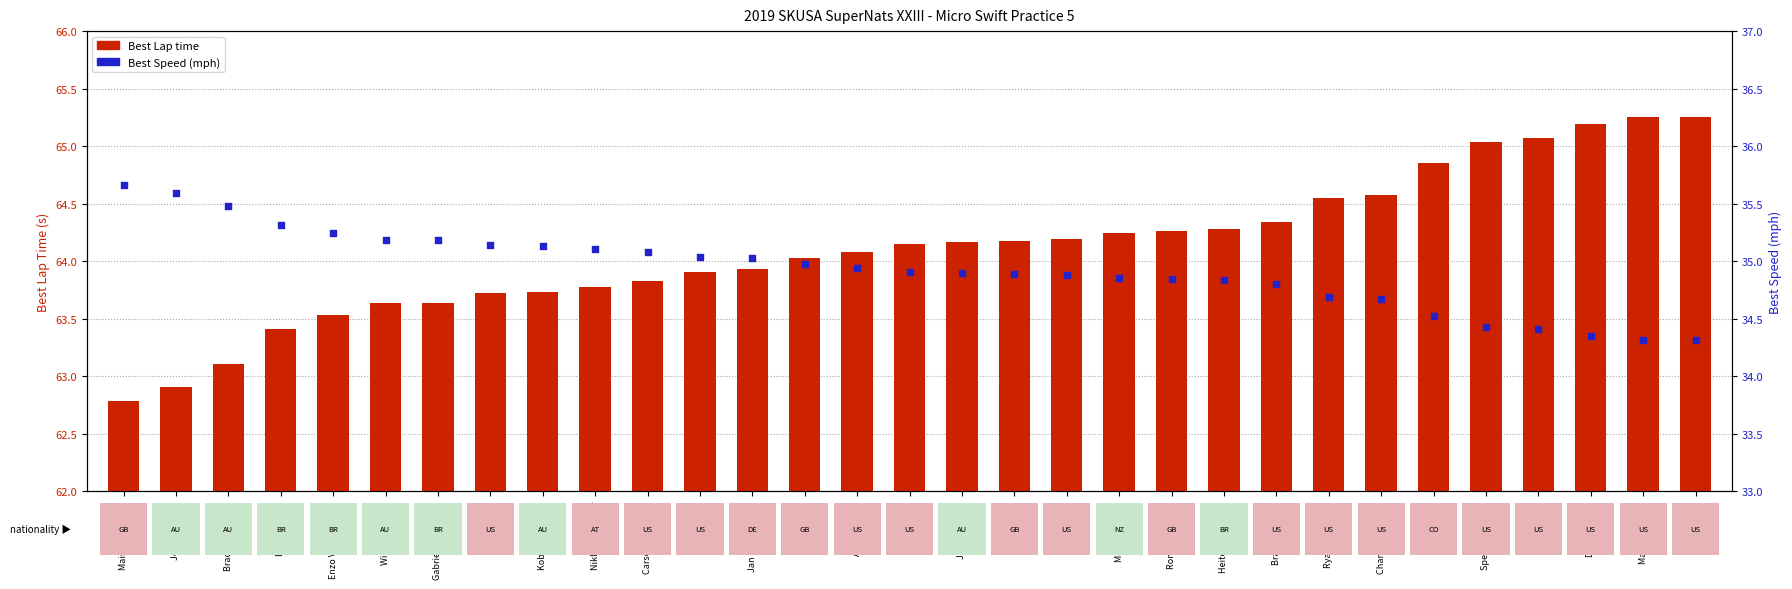

Which series has the widest spread of Y values?

Best Lap time